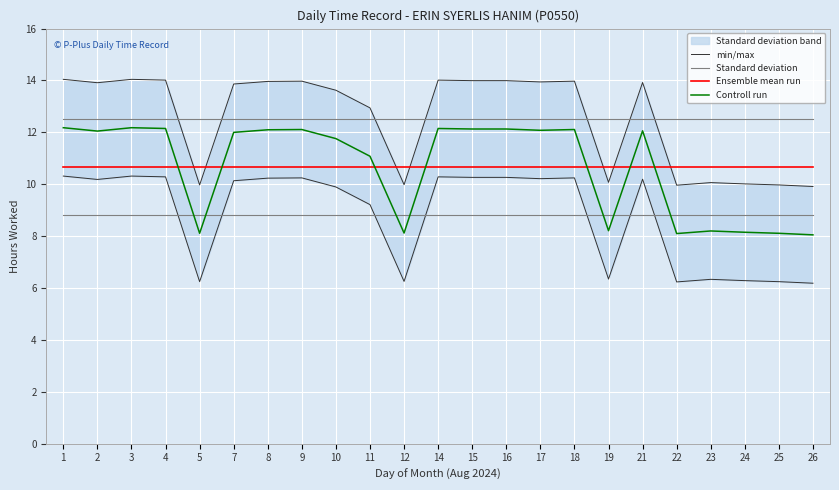

How many intersections are there between Ensemble mean run and Controll run?

7